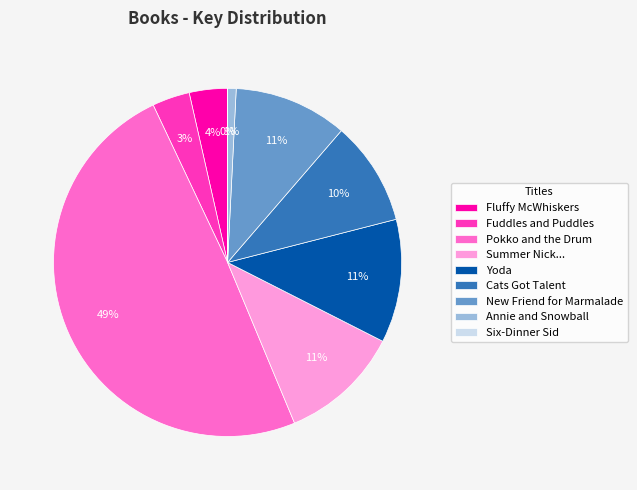

What percentage is the Fuddles and Puddles slice, to the nearest percent?

3%